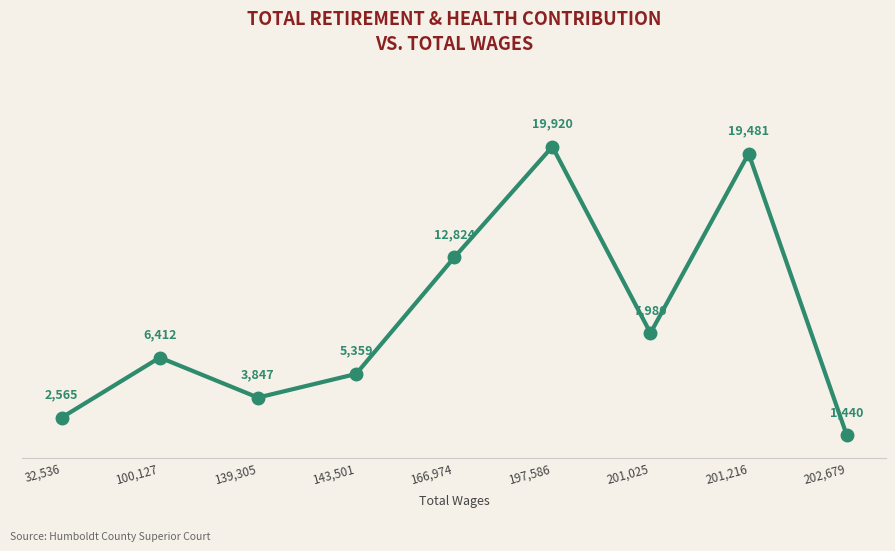

What is the smallest value displayed?

1440